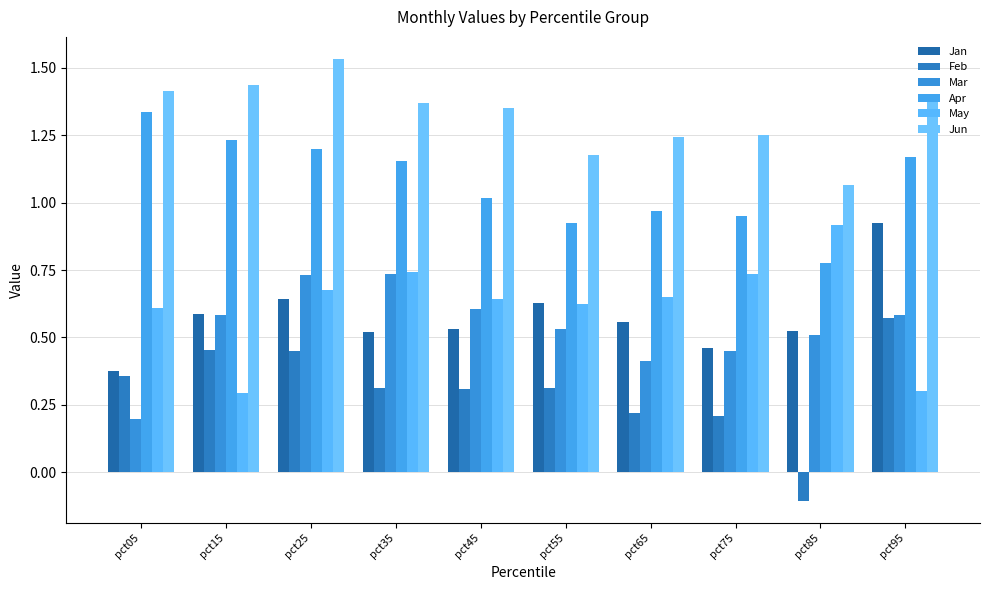

What is the spread (max minus min) of values at pct95?

1.1